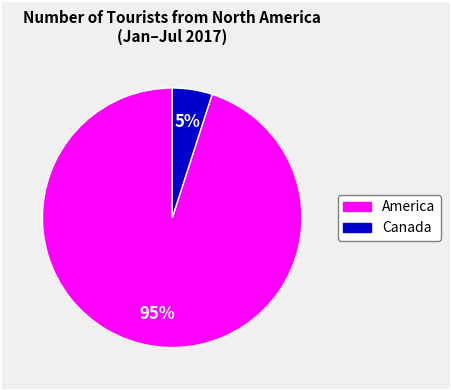

Is there any slice that represents more than half of the pie?

Yes